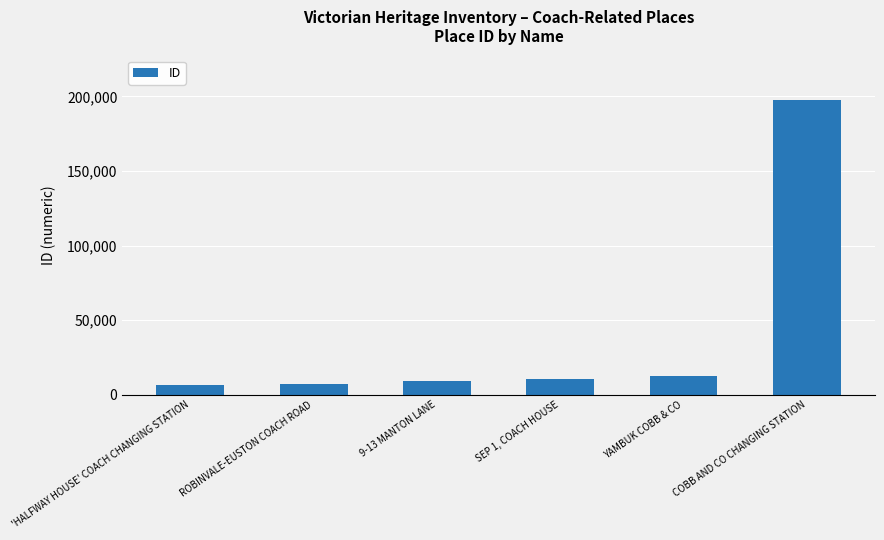

The chart shows a value of 12697 at YAMBUK COBB & CO. True or false?

True